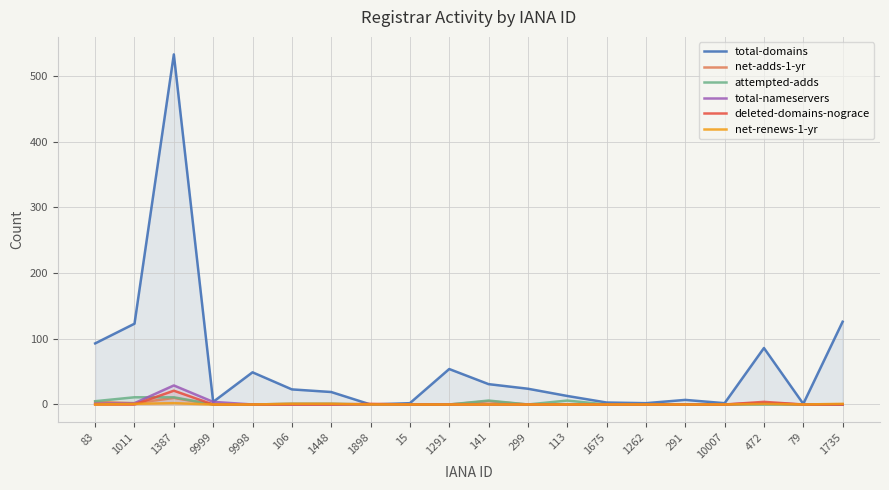

What are all the series names shown in the legend?

total-domains, net-adds-1-yr, attempted-adds, total-nameservers, deleted-domains-nograce, net-renews-1-yr